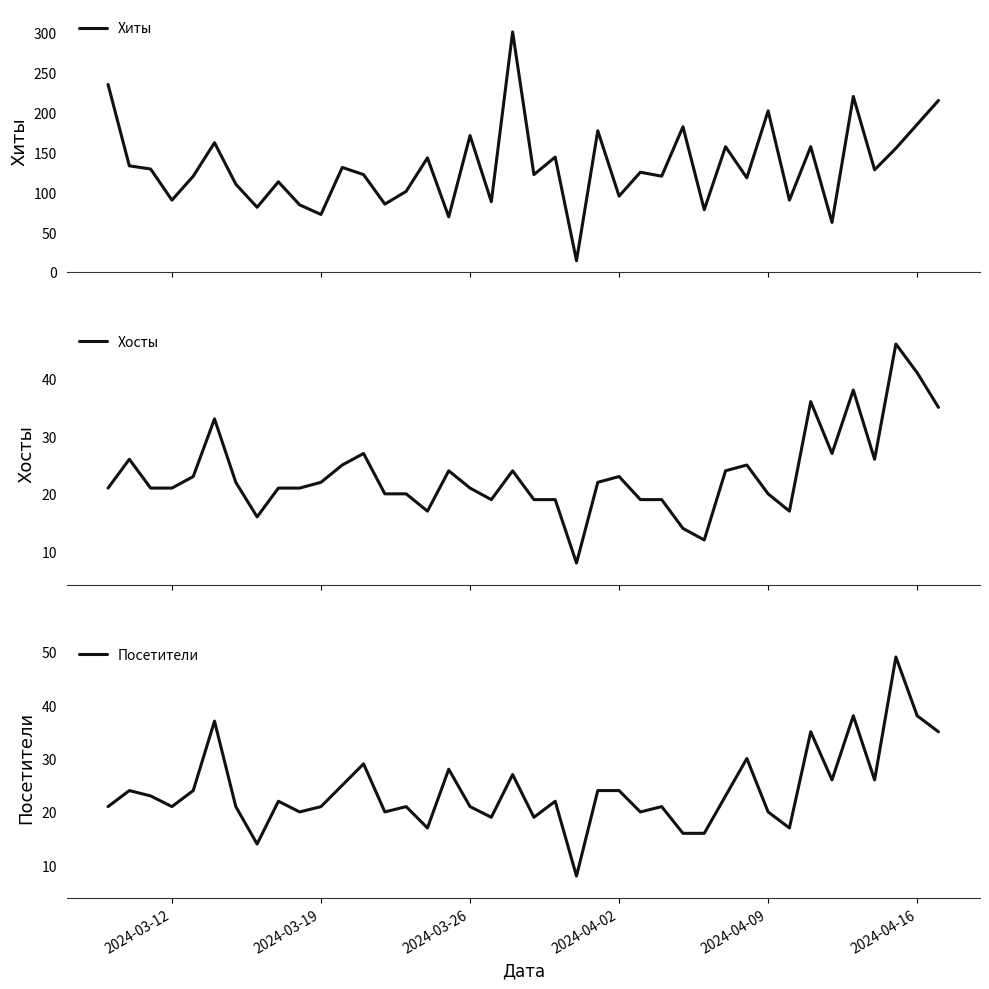

The value of Посетители at 2024-04-09 is 5. True or false?

False